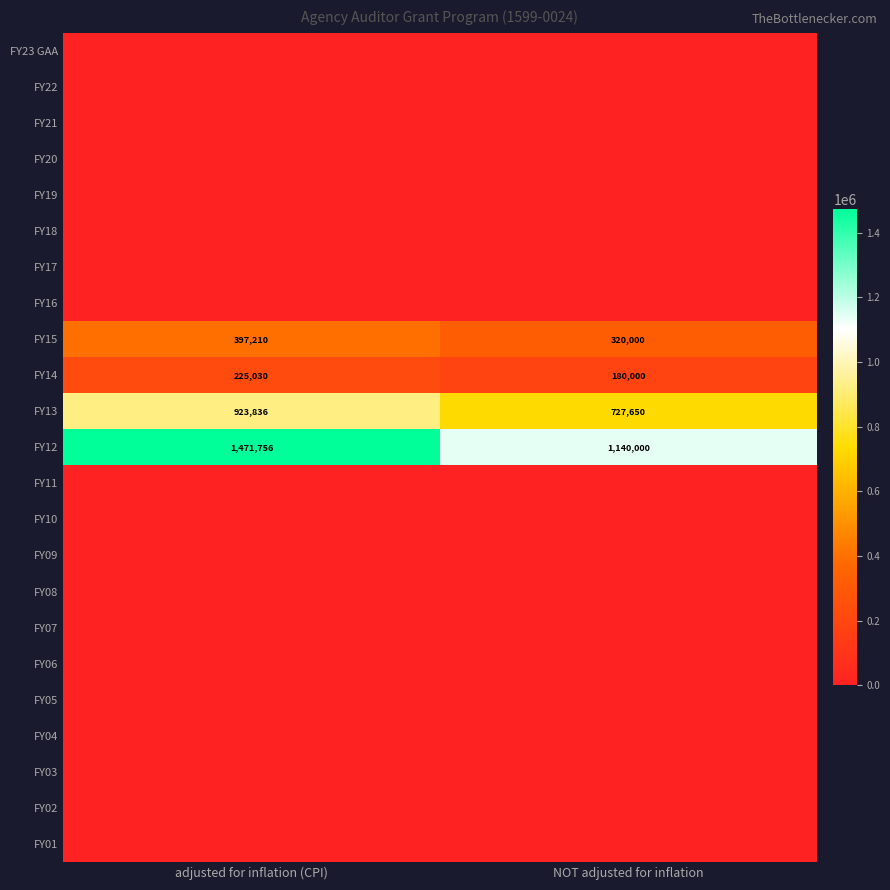

The FY15 series shows 119136 at NOT adjusted for inflation. True or false?

False